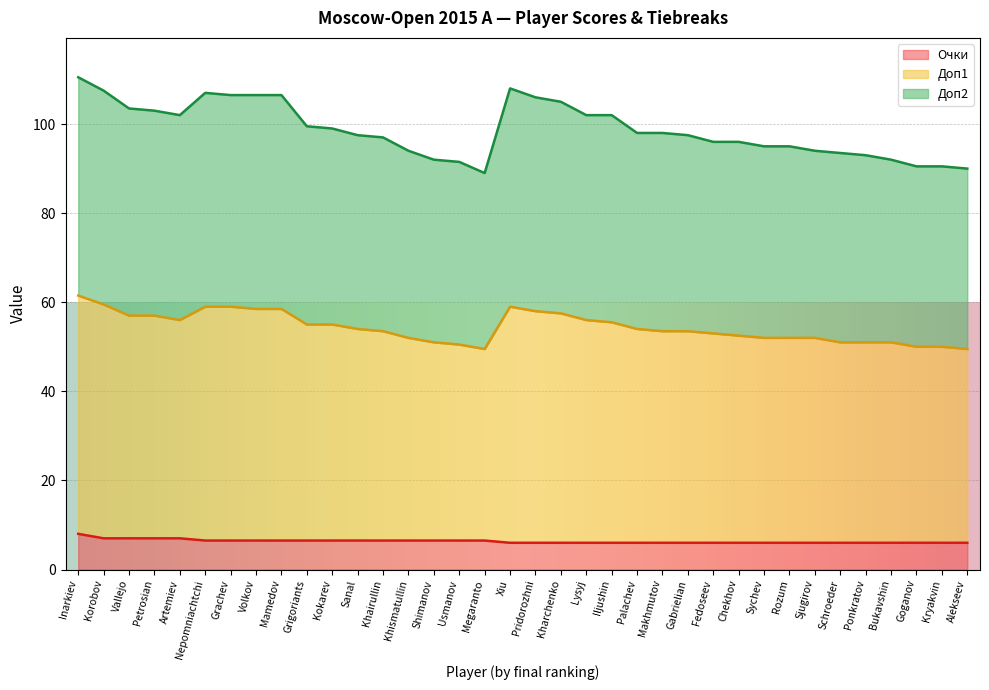

What are all the series names shown in the legend?

Очки, Доп1, Доп2